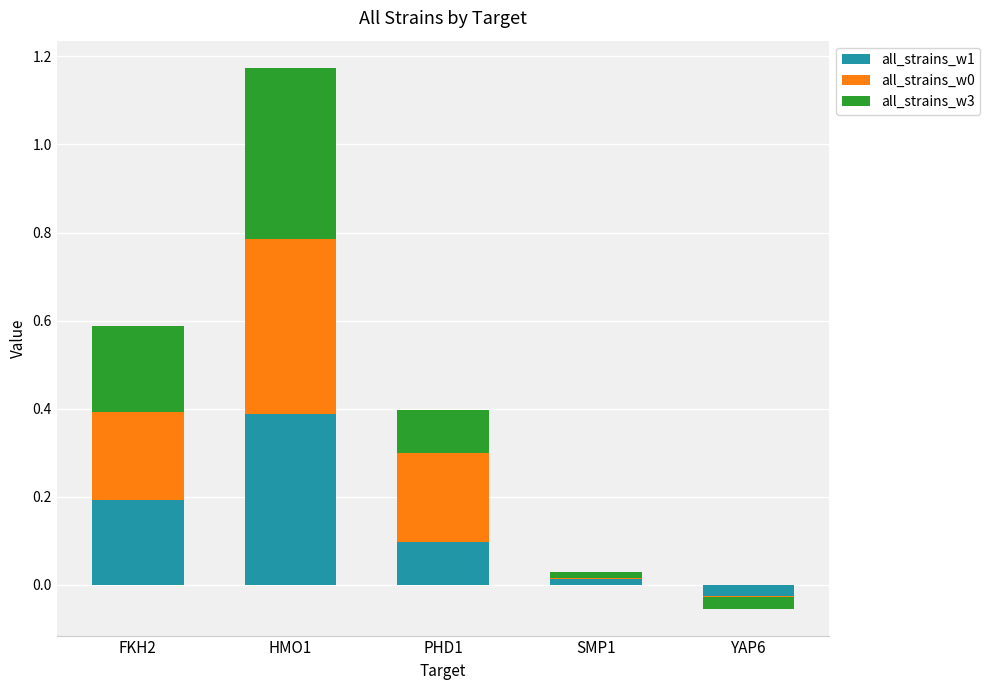

Reading left to right, list all the values displayed in this chart.

all_strains_w1: FKH2=0.2	HMO1=0.4	PHD1=0.1	SMP1=0.0	YAP6=-0.0
all_strains_w0: FKH2=0.2	HMO1=0.4	PHD1=0.2	SMP1=0.0	YAP6=-0.0
all_strains_w3: FKH2=0.2	HMO1=0.4	PHD1=0.1	SMP1=0.0	YAP6=-0.0